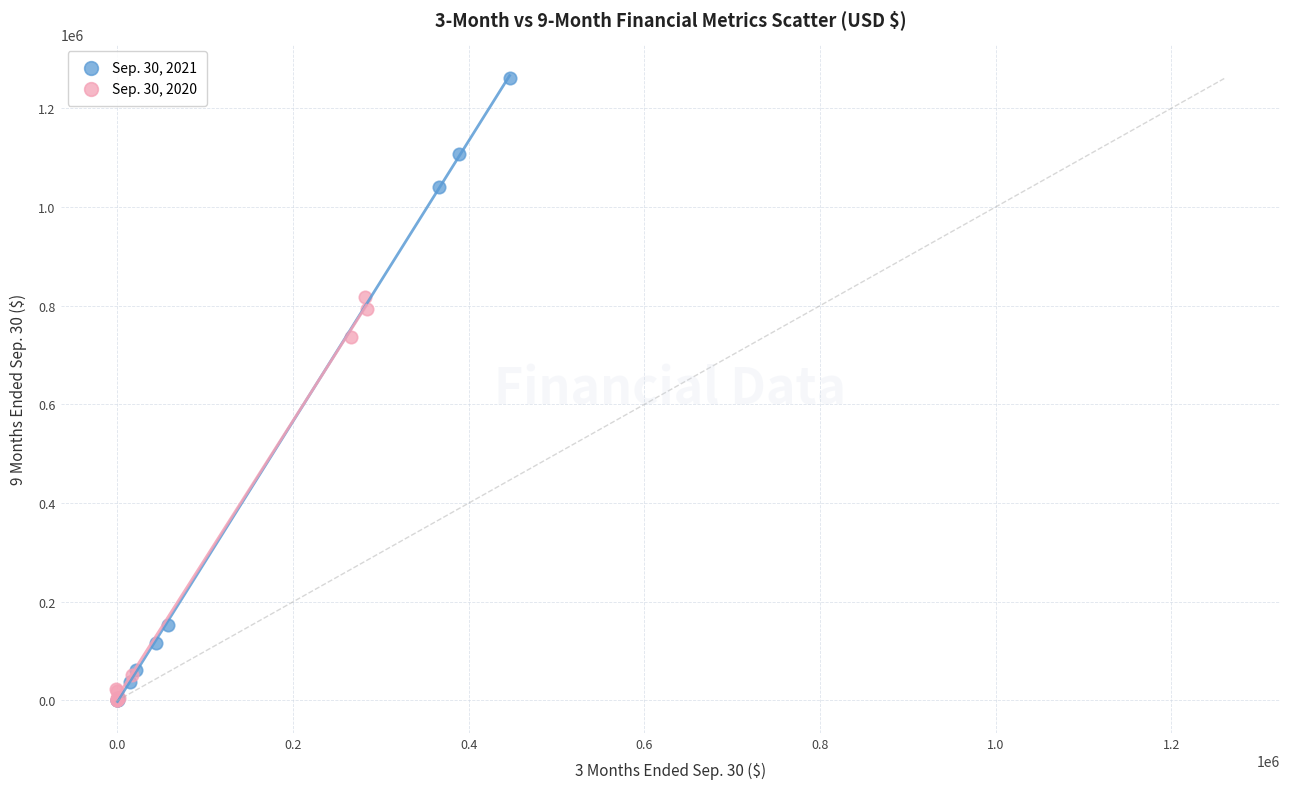

Which series reaches the maximum Y coordinate?

Sep. 30, 2021